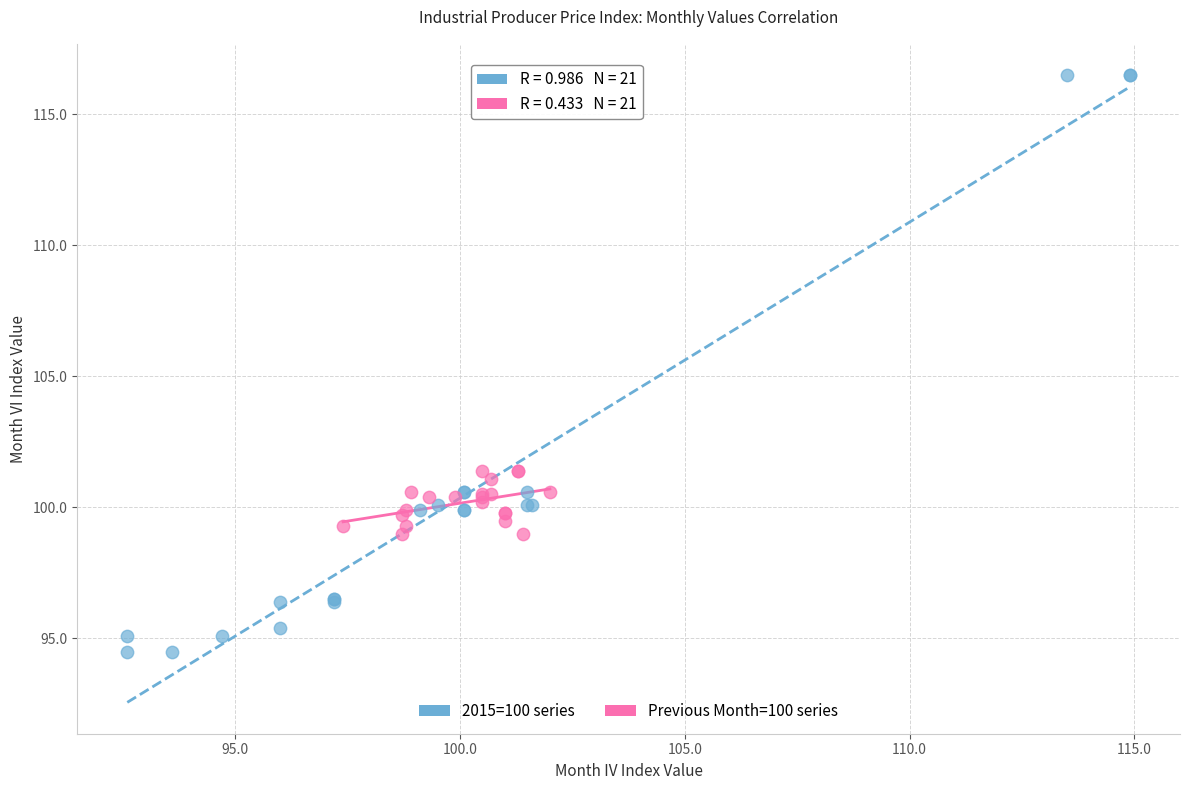

Which series has the widest spread of Y values?

2015=100 series